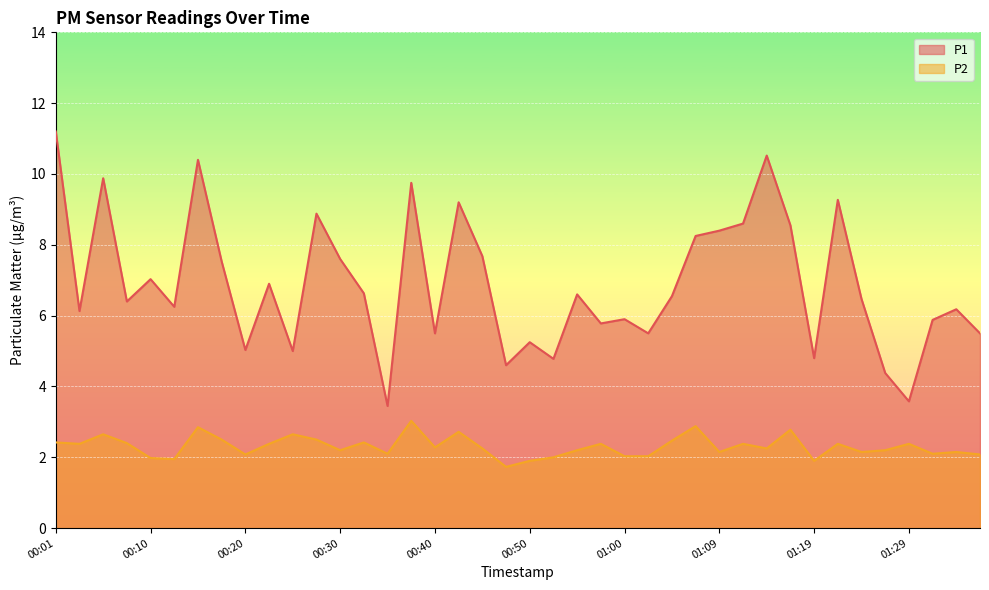

The P2 series shows 3.3 at 00:20. True or false?

False